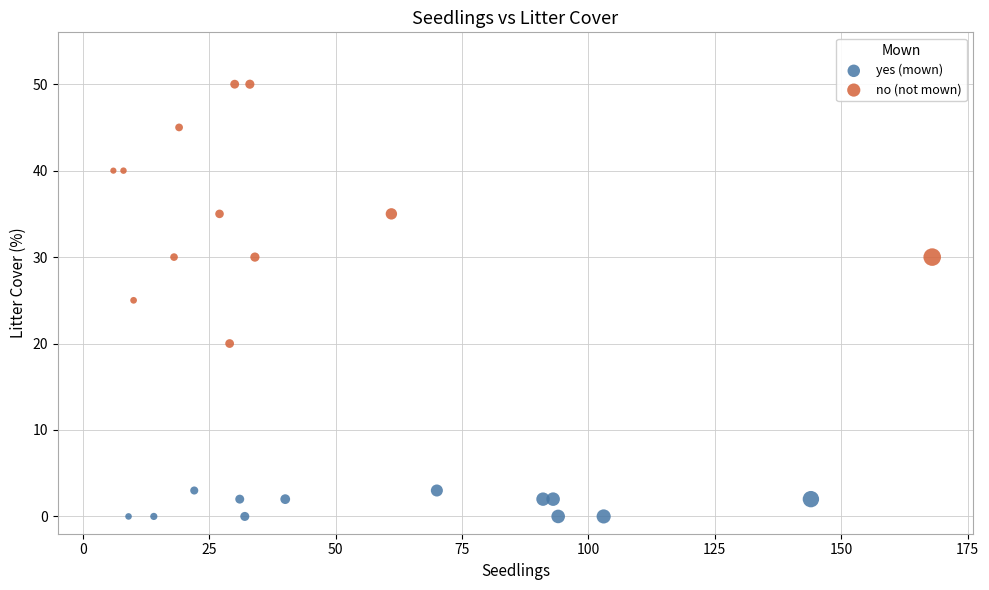

Which series contains the lowest Y value?

yes (mown)